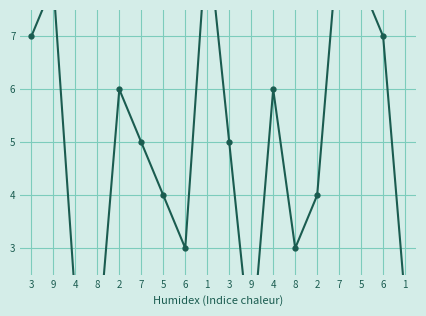

Approximately how many times larger is the value at 2 compared to 3?

0.9